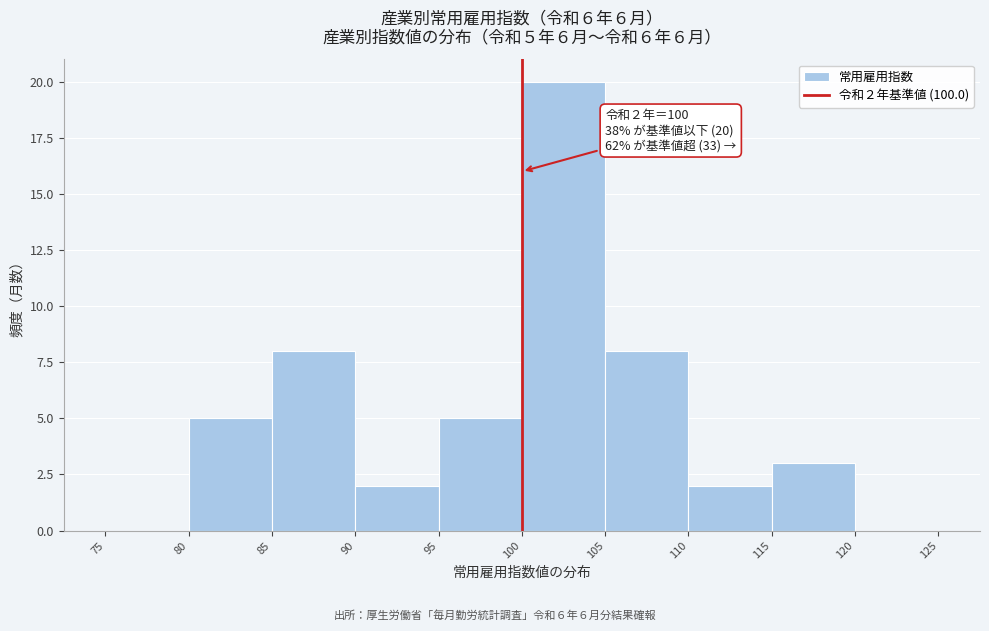

Over which range of the x-axis is the bar tallest?

100 to 105